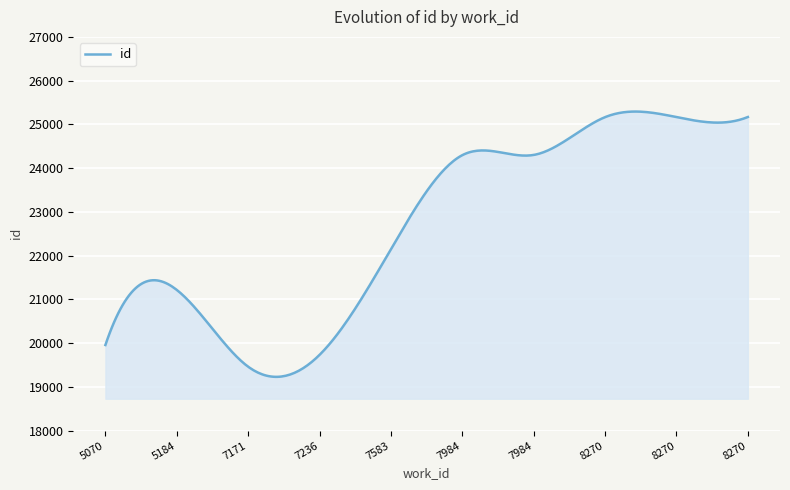

True or false: the data has more than 1 interior local peaks.

True